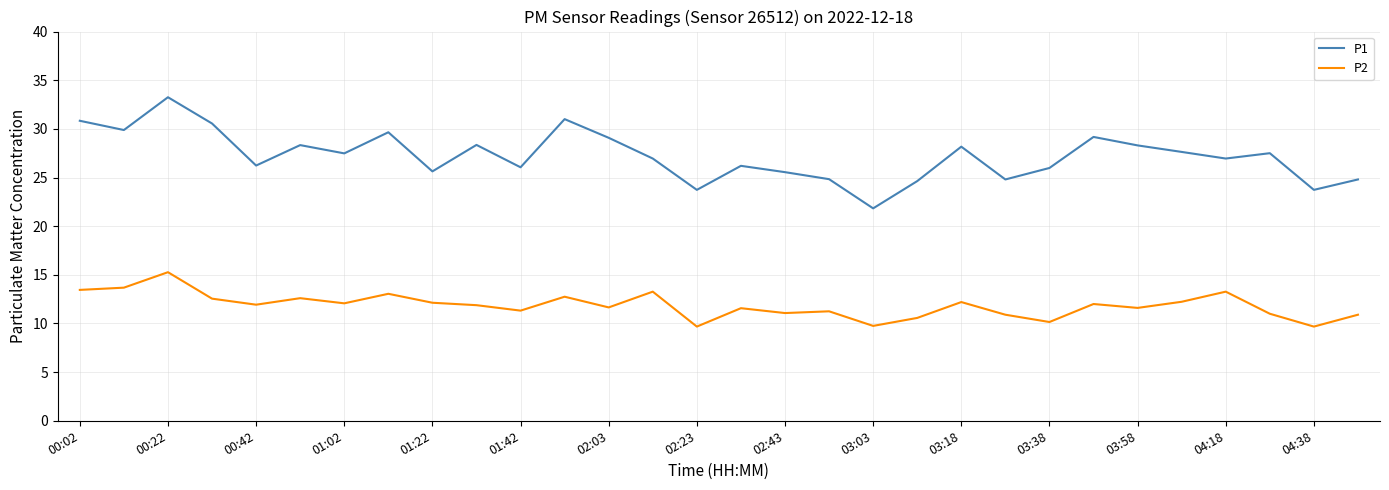

What is the minimum value shown in the chart?

9.7